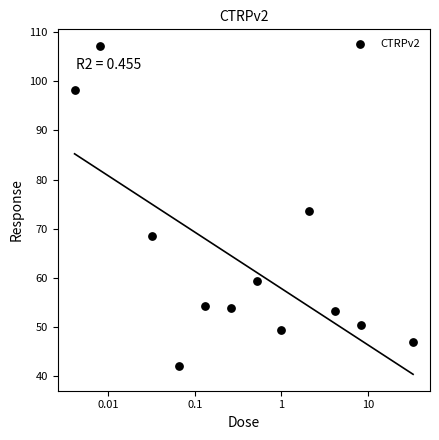

What is the average Y value?

63.1